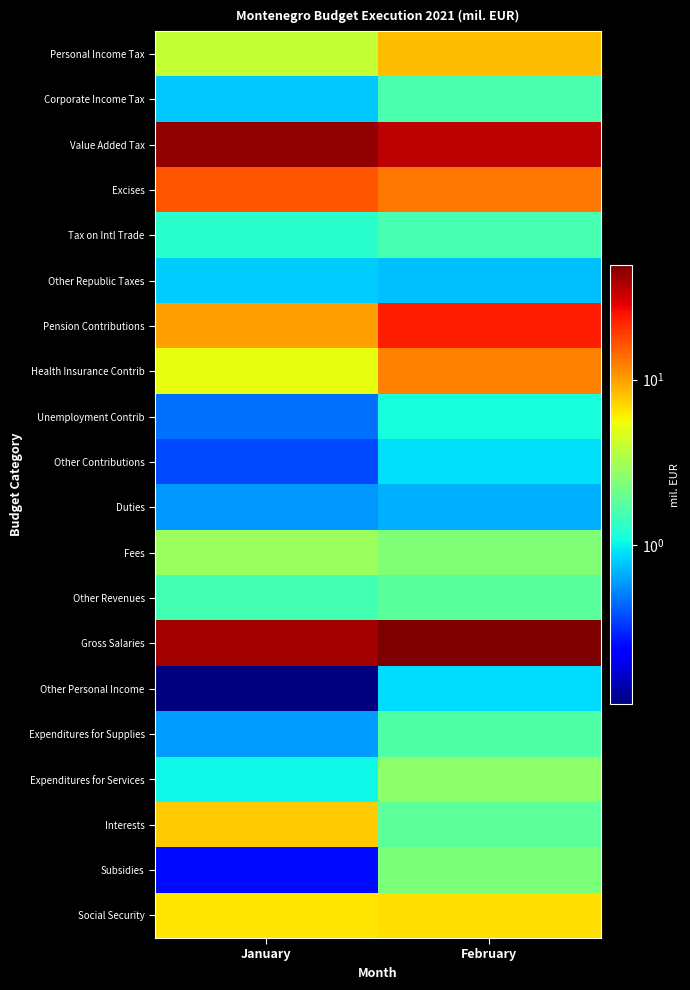

Between January and February, which is larger?

February